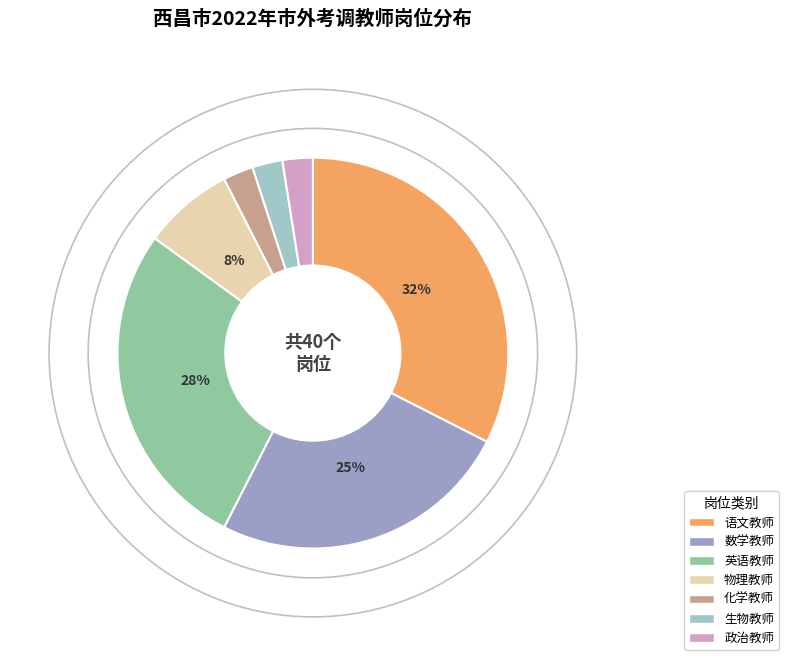

To the nearest percent, what is the difference between the largest and smallest slice percentages?

30%